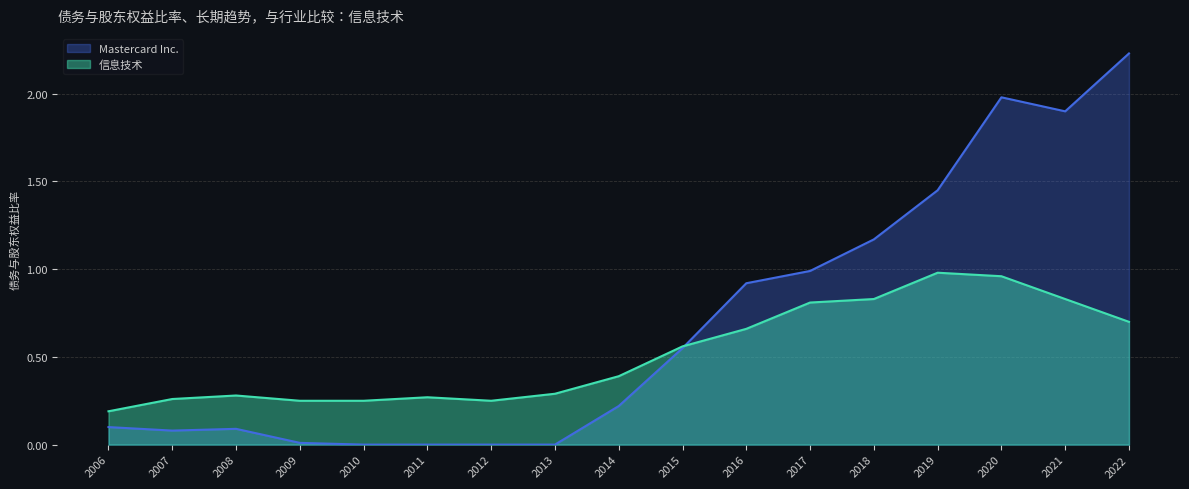

Which series has the widest spread of values?

Mastercard Inc.